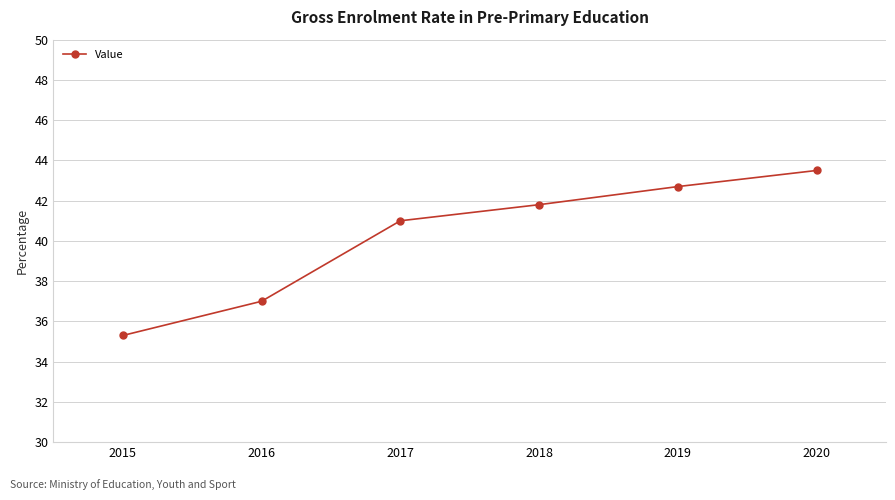

What is the change in value from 2015 to 2017?

+5.7